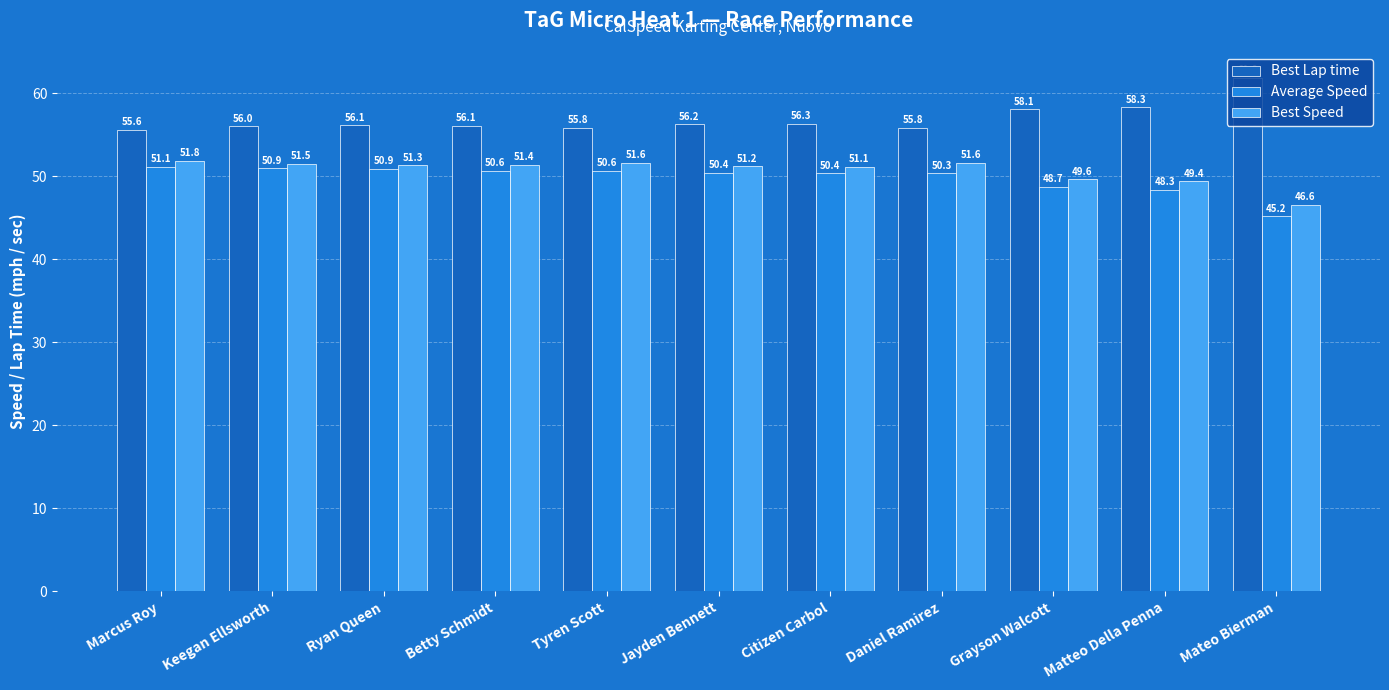

Where does the Best Speed series first go above 51?

Marcus Roy